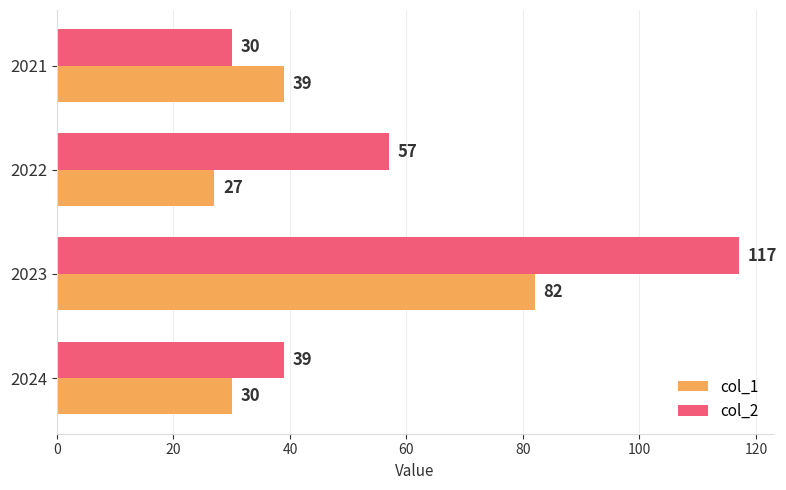

What is the minimum value for col_1?

27